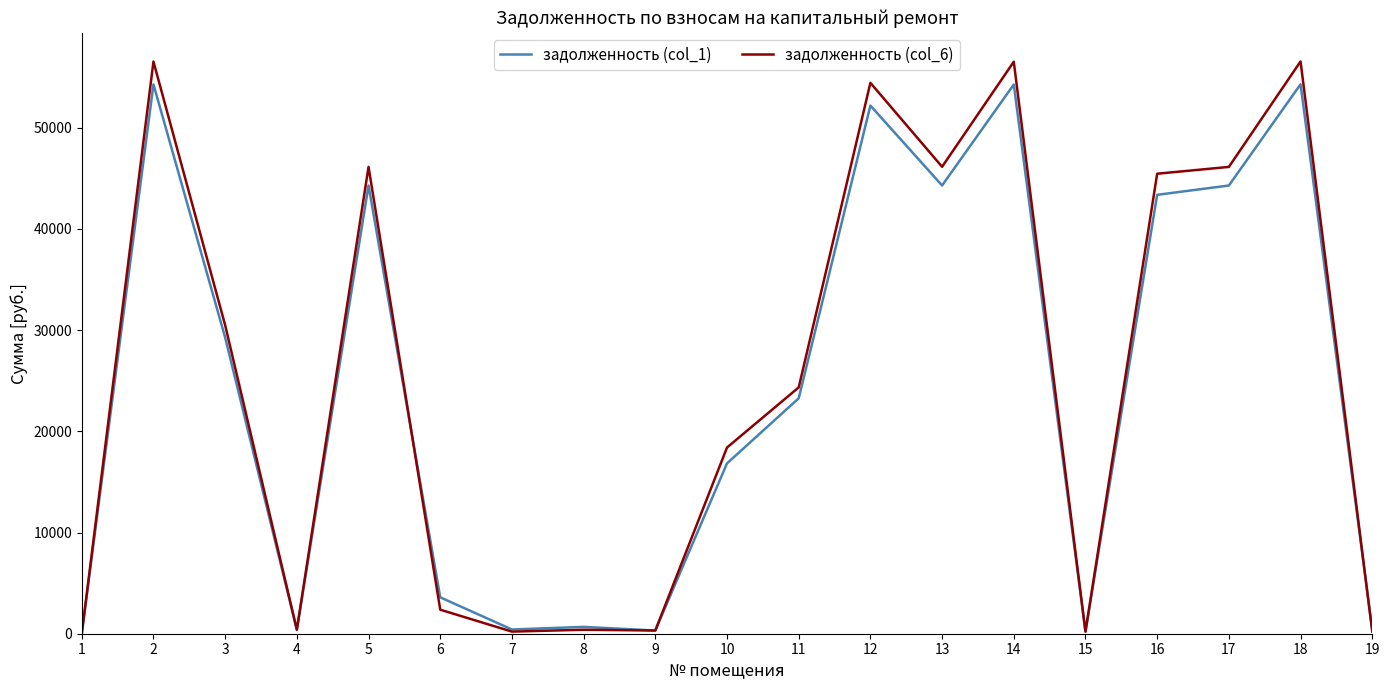

Count the number of categories in the chart.

19